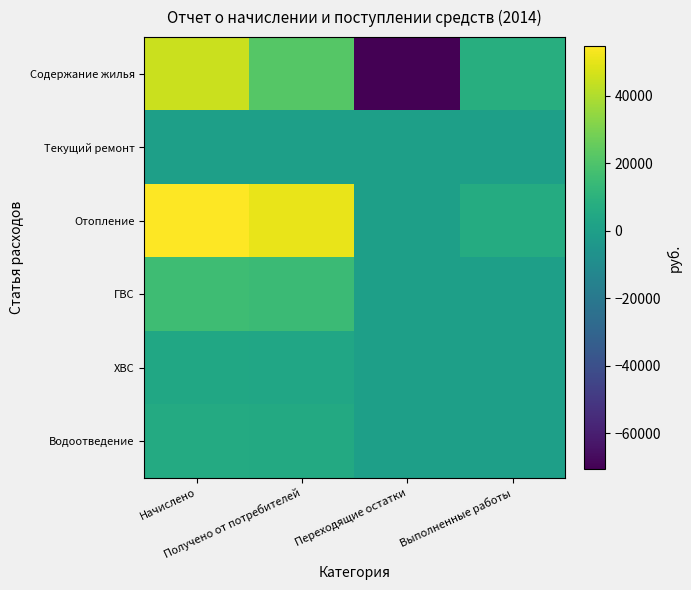

Reading left to right, what are all the values shown in this chart?

Содержание жилья: Начислено=44799.7	Получено от потребителей=21933.4	Переходящие остатки=-70662.5	Выполненные работы=8044.4
Текущий ремонт: Начислено=0.0	Получено от потребителей=0.0	Переходящие остатки=0.0	Выполненные работы=0.0
Отопление: Начислено=54799.3	Получено от потребителей=50588.3	Переходящие остатки=0.0	Выполненные работы=6711.6
ГВС: Начислено=15985.2	Получено от потребителей=15053.8	Переходящие остатки=0.0	Выполненные работы=0.0
ХВС: Начислено=3874.9	Получено от потребителей=3528.8	Переходящие остатки=0.0	Выполненные работы=0.0
Водоотведение: Начислено=6136.1	Получено от потребителей=5720.4	Переходящие остатки=0.0	Выполненные работы=0.0